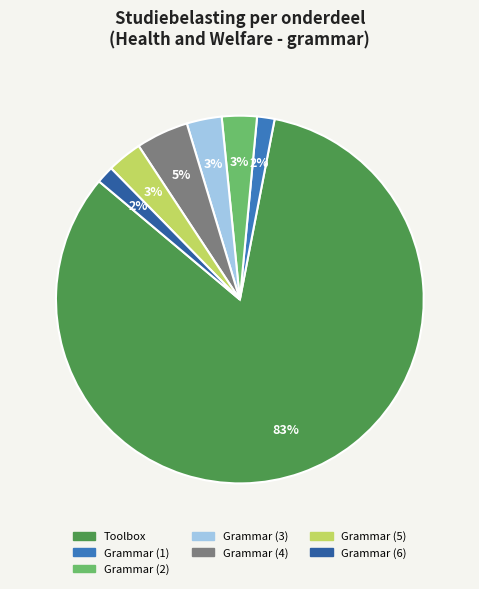

Count the number of slices in the pie.

7